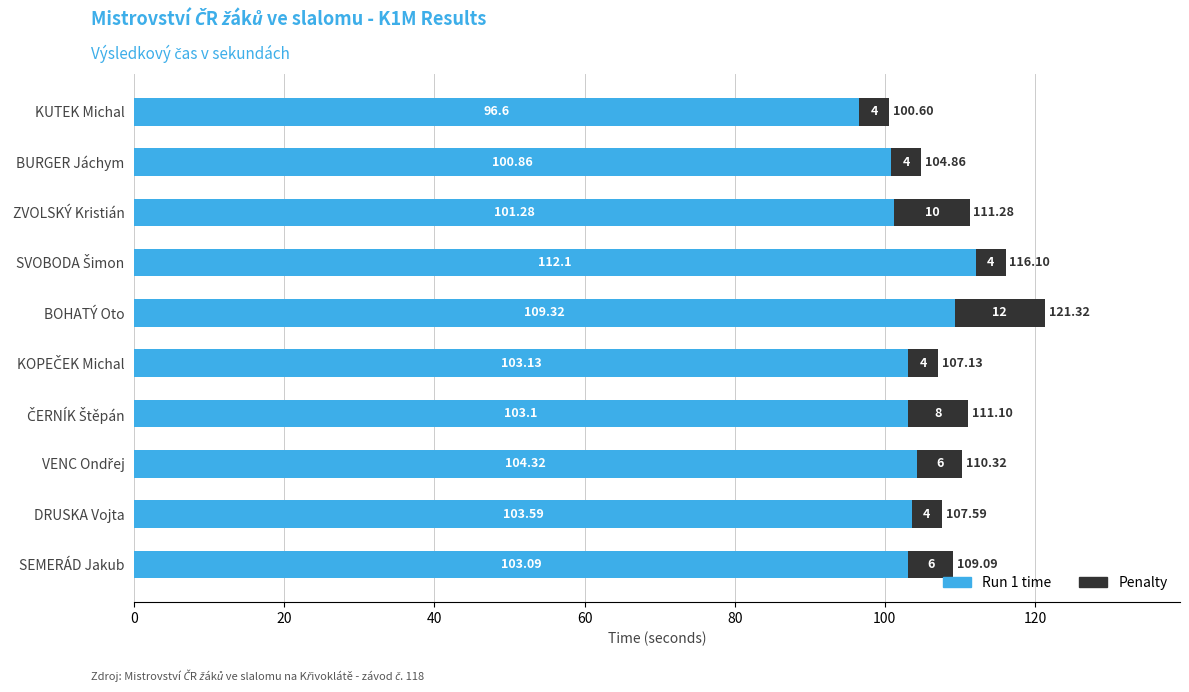

Which category has the lowest value in the Run 1 time series?

KUTEK Michal